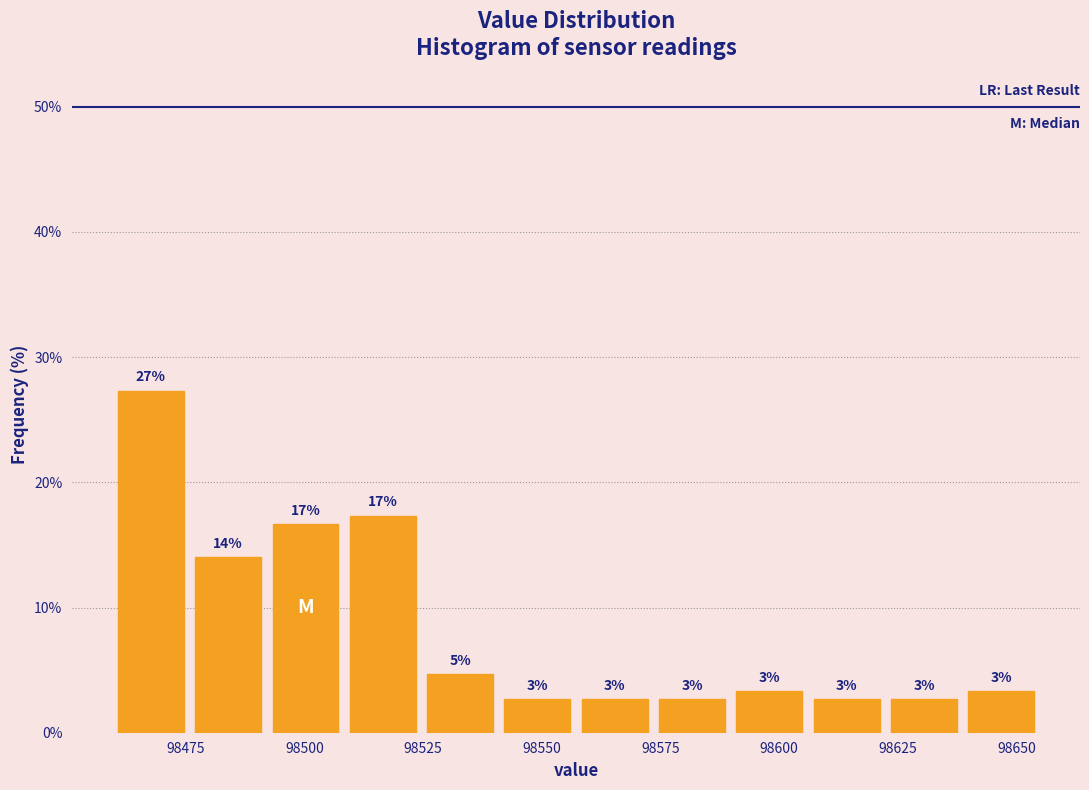

Read against the x-axis, roughly where is the centre of the tallest bar?

98470